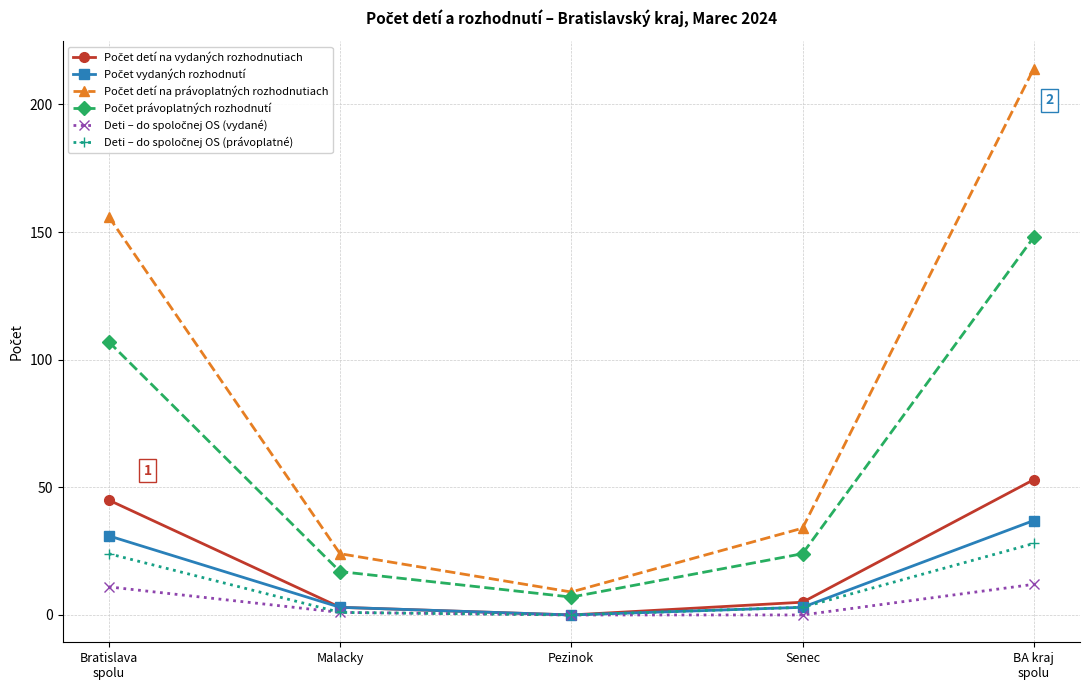

What is the label of the 4th point from the left?

Senec